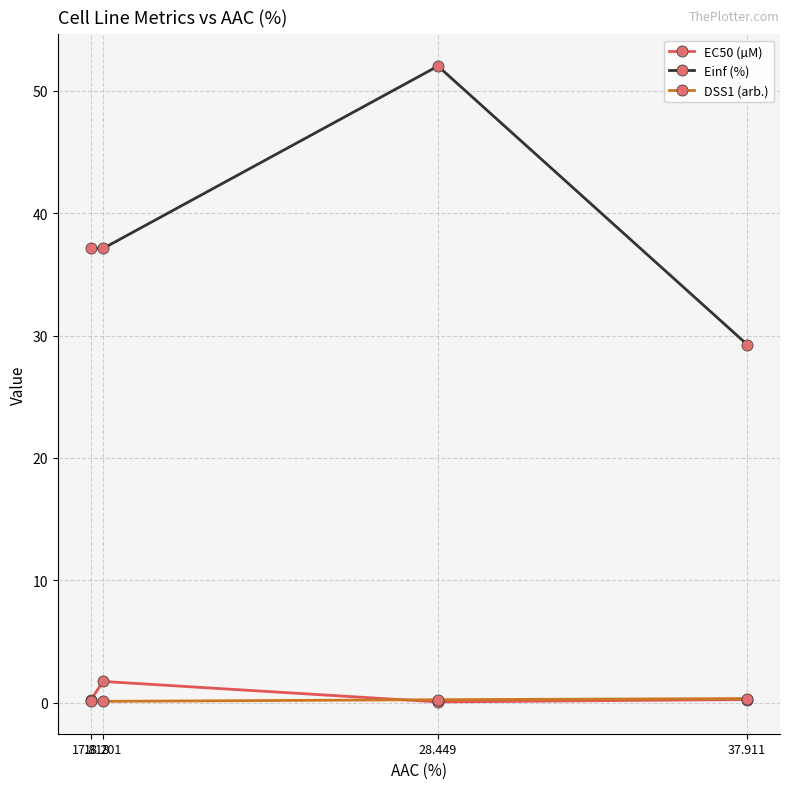

What is the value of the Einf (%) point at the 2nd from the left?

37.1